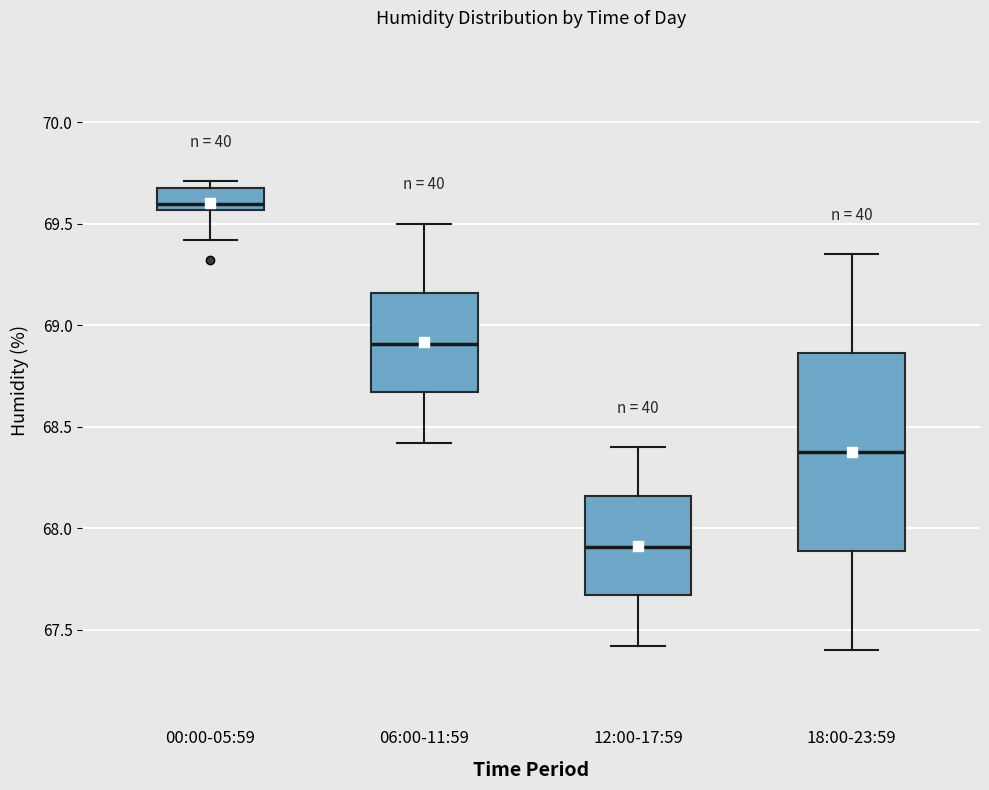

Where does the lower whisker of the box for 06:00-11:59 end on the y-axis? The values are not printed on the chart, so give them approximately, as read against the axis.

68.40